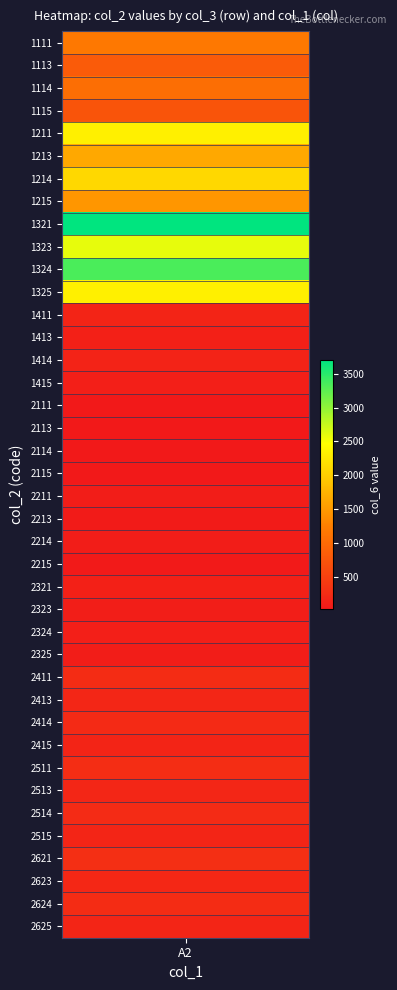

Is it true that the value at 2415 is 167?

True